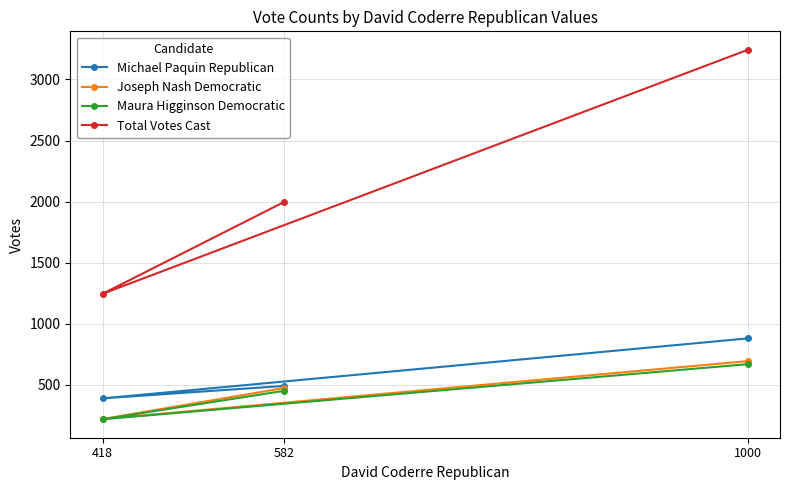

How many values in the Maura Higginson Democratic series are below 451?

1